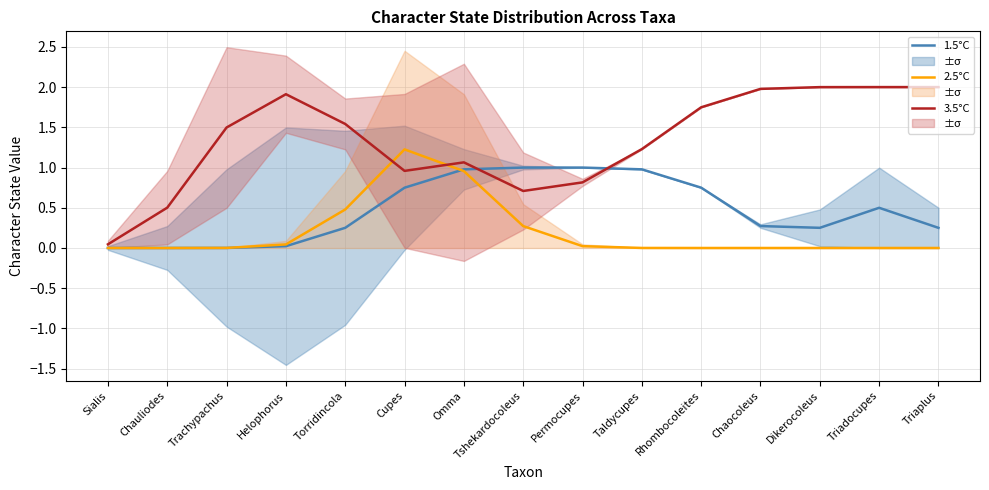

Which category has the lowest value across all series?

Sialis